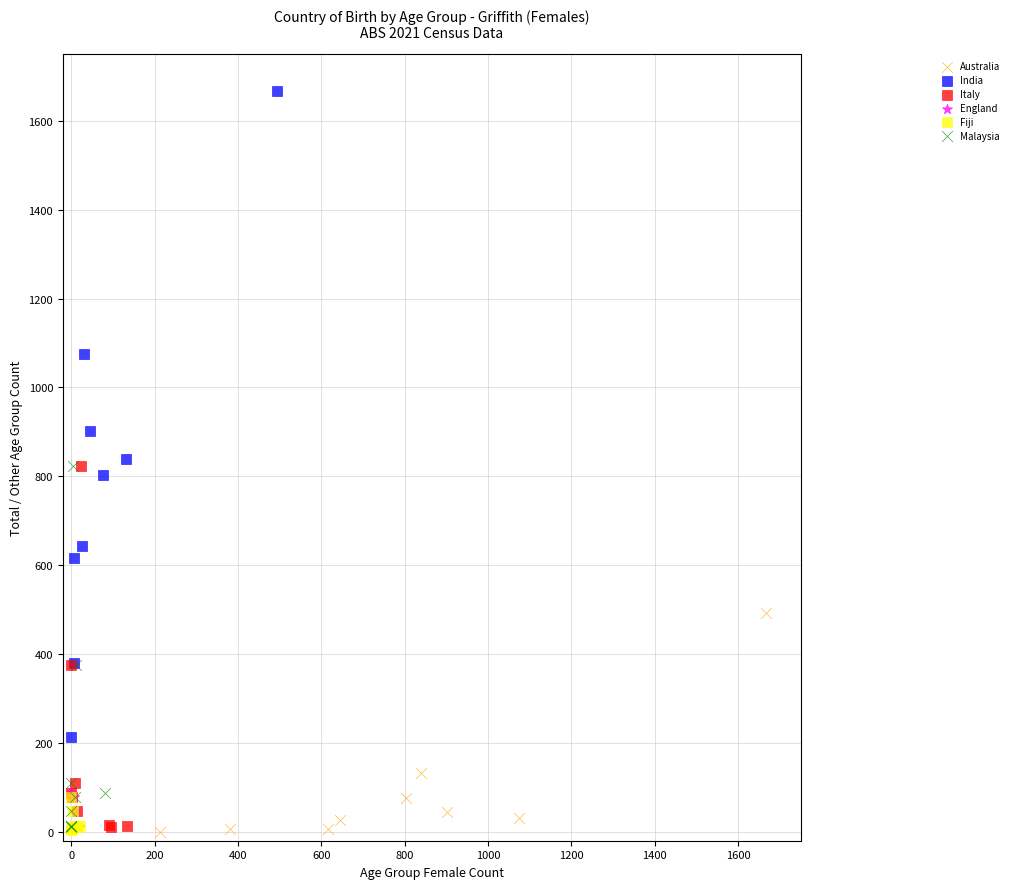

Which series reaches the maximum Y coordinate?

India